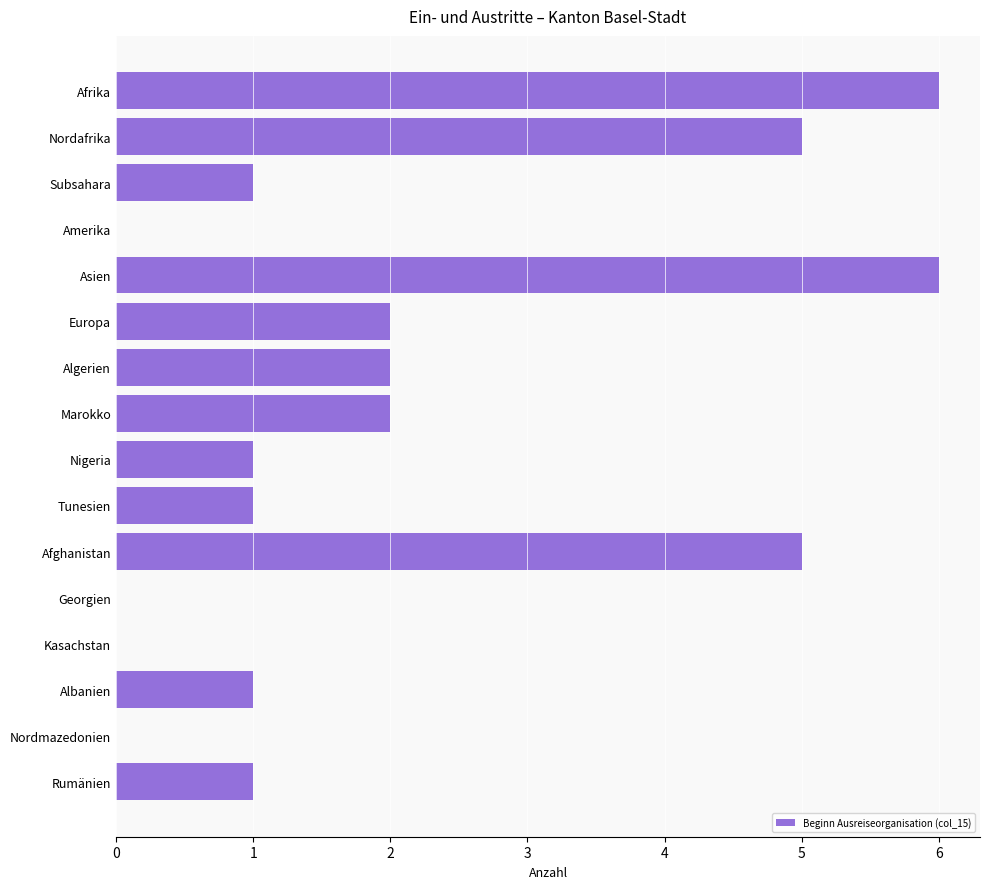

What is the maximum value shown in the chart?

6